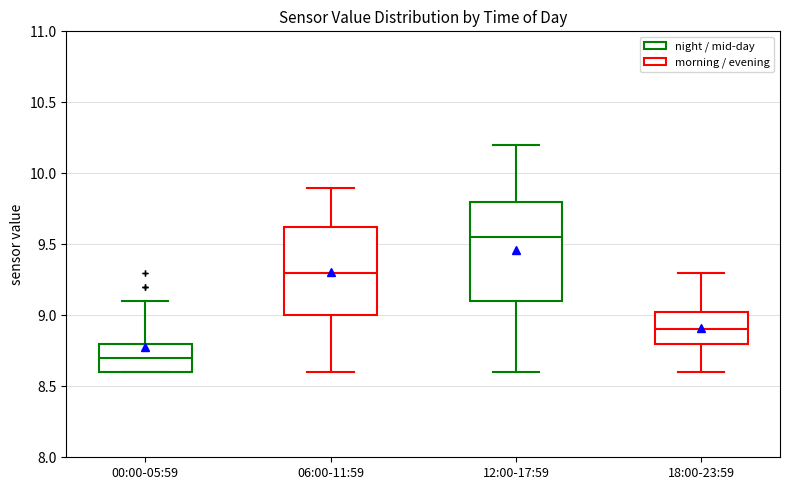

Which box has the highest median line?

12:00-17:59